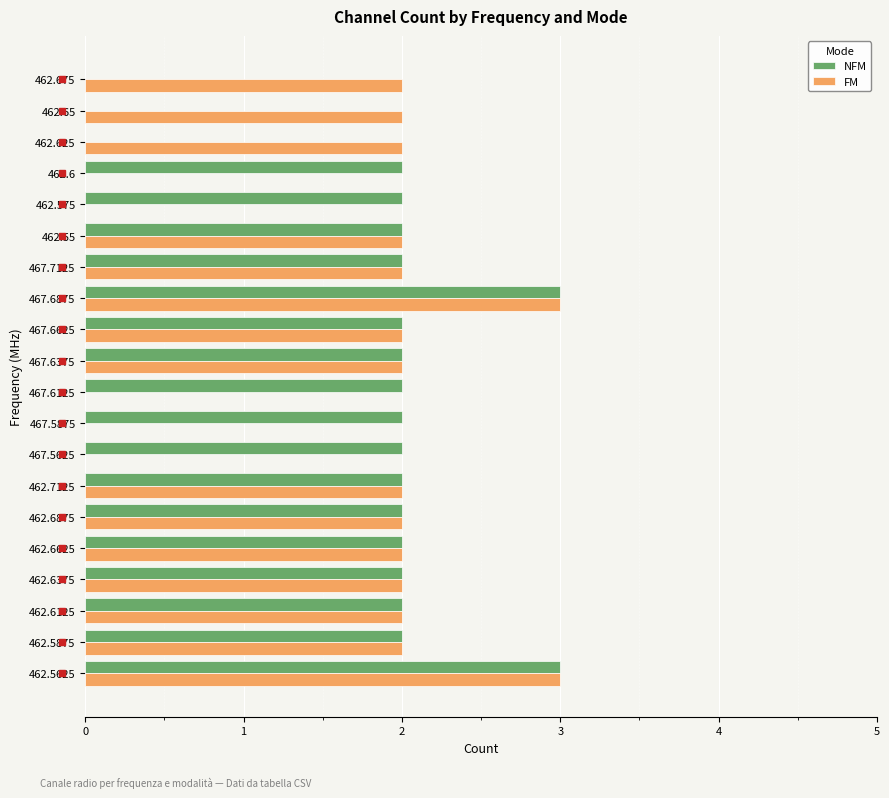

Between 462.6375 and 467.5625, which series saw the biggest shift?

FM